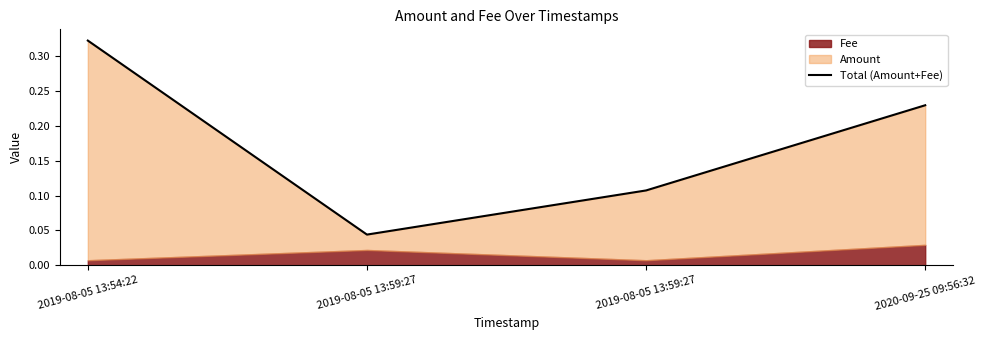

True or false: the data has more than 2 interior local peaks.

False